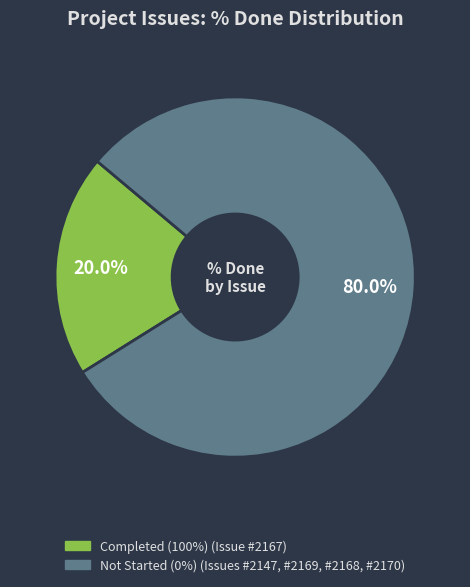

Is there a majority slice in this chart?

Yes